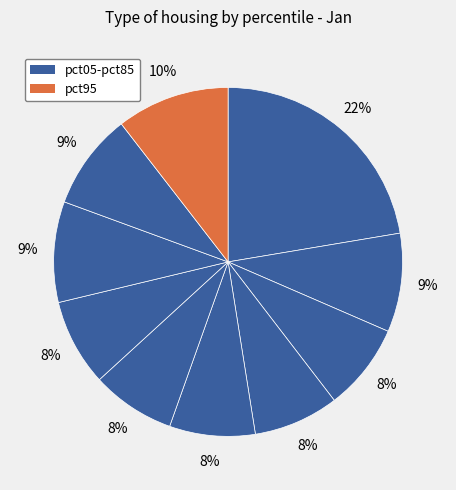

How many slices are in this pie chart?

10